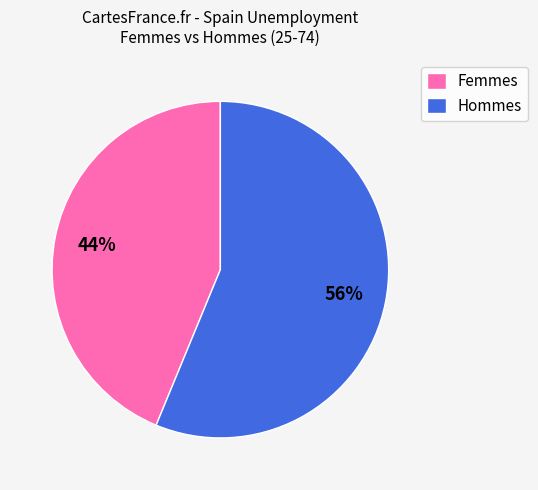

Which slice is the largest?

Hommes